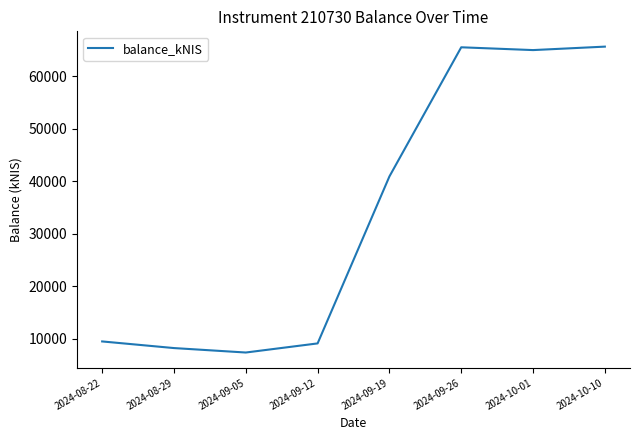

Between 2024-09-26 and 2024-09-19, which is larger?

2024-09-26